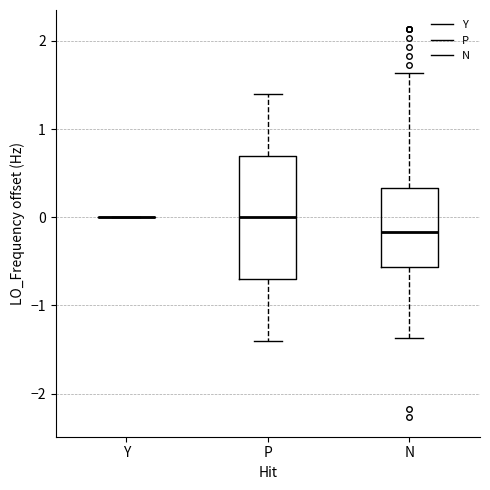

Where does the lower whisker of the box for N end on the y-axis? The values are not printed on the chart, so give them approximately, as read against the axis.

-1.4